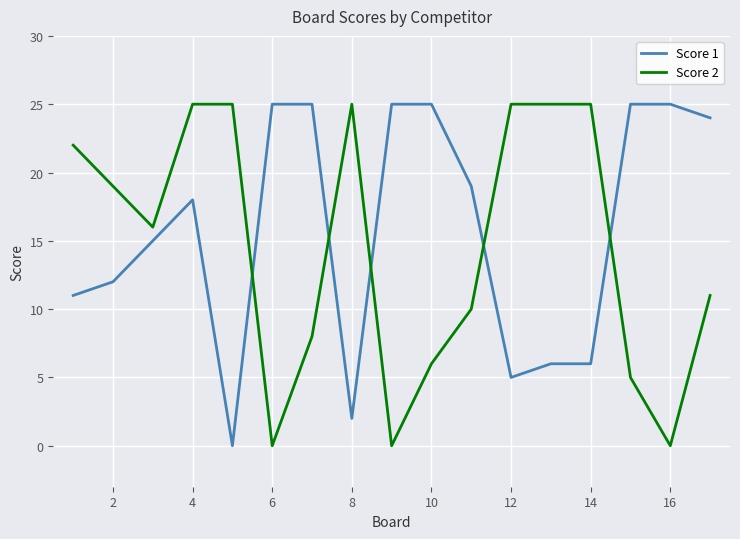

What is the average value of the Score 1 series?

16